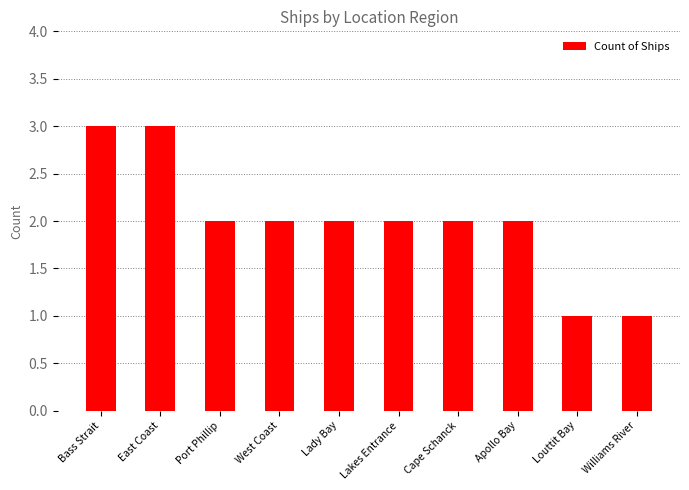

How many bars are there in total?

10